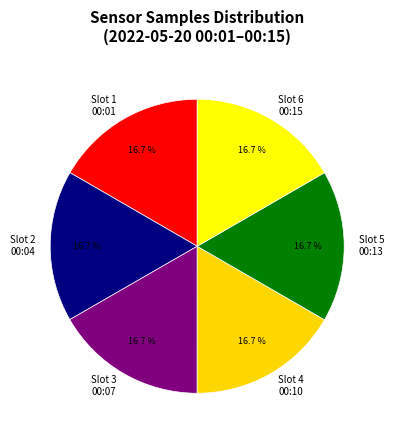

Does any single category account for the majority?

No